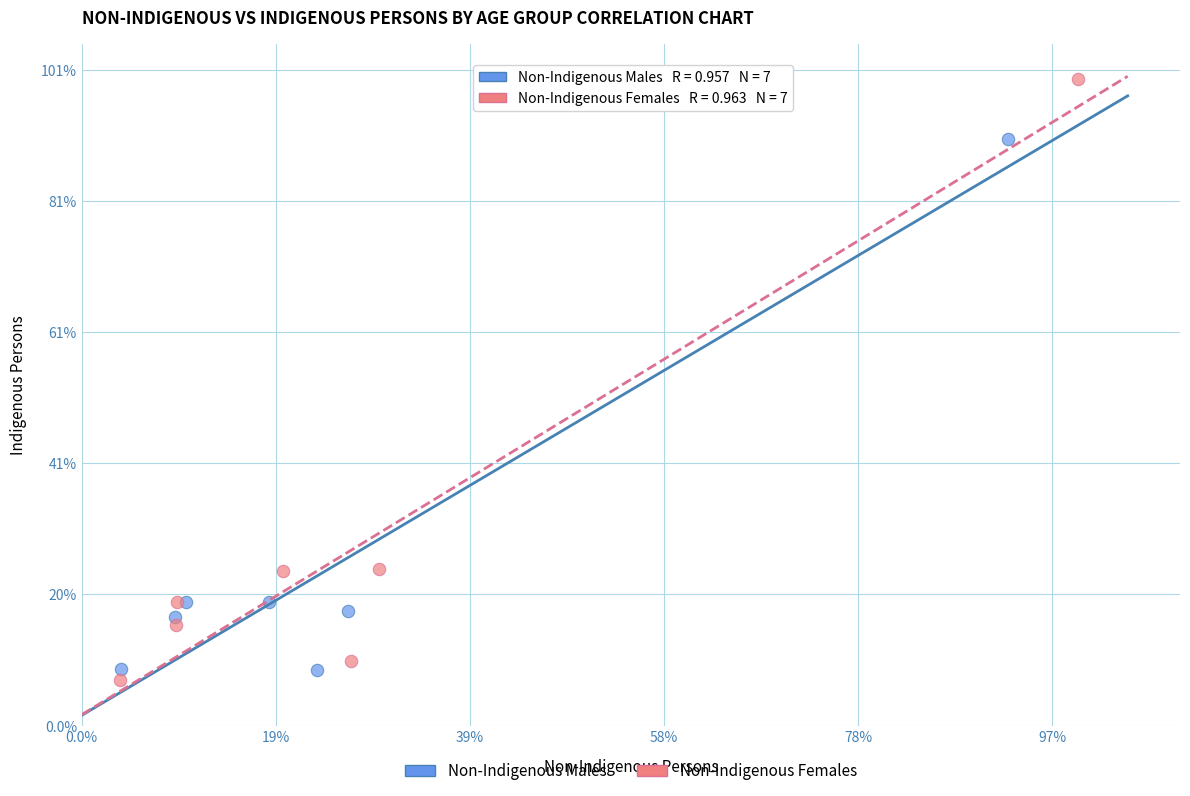

What are all the series names shown in the legend?

Non-Indigenous Males, Non-Indigenous Females